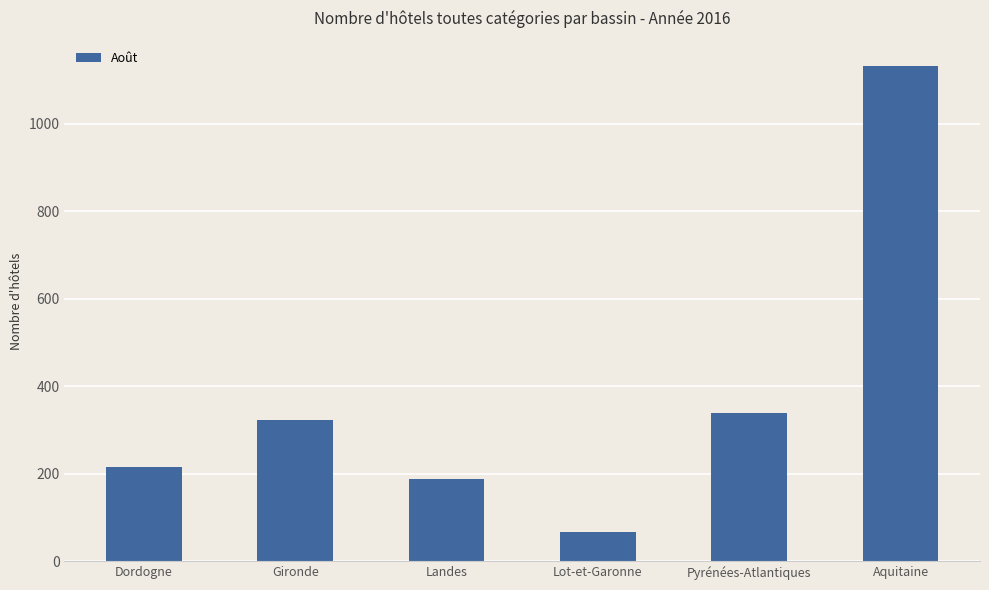

The chart shows a value of 215 at Dordogne. True or false?

True